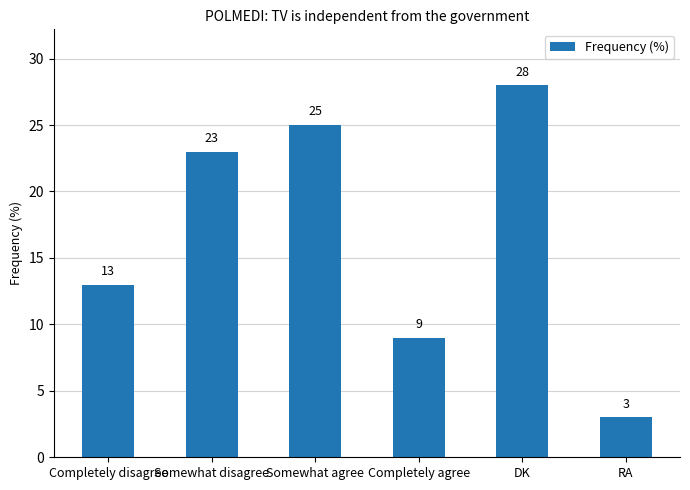

What value does the data have at DK?

28